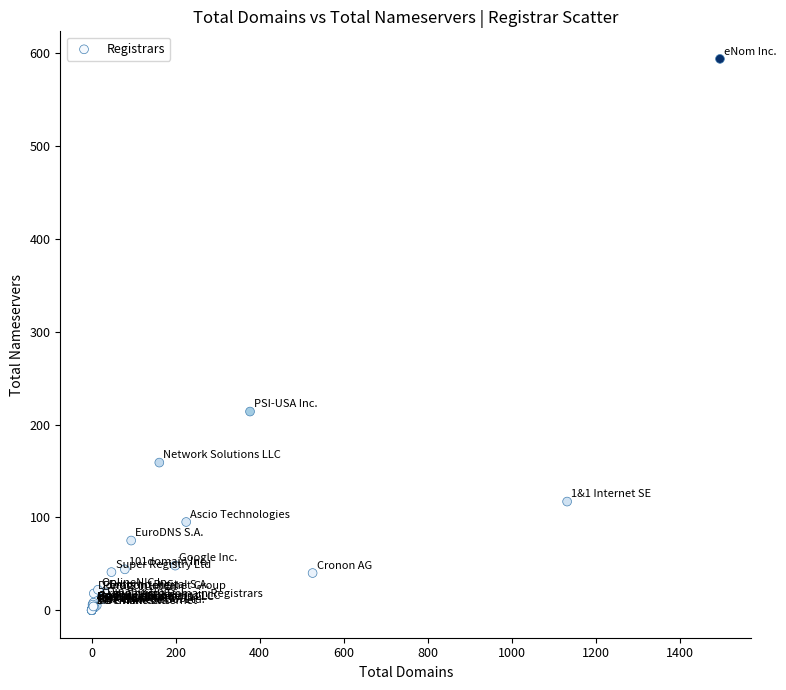

What Y value in the scatter plot is closest to 297?

214